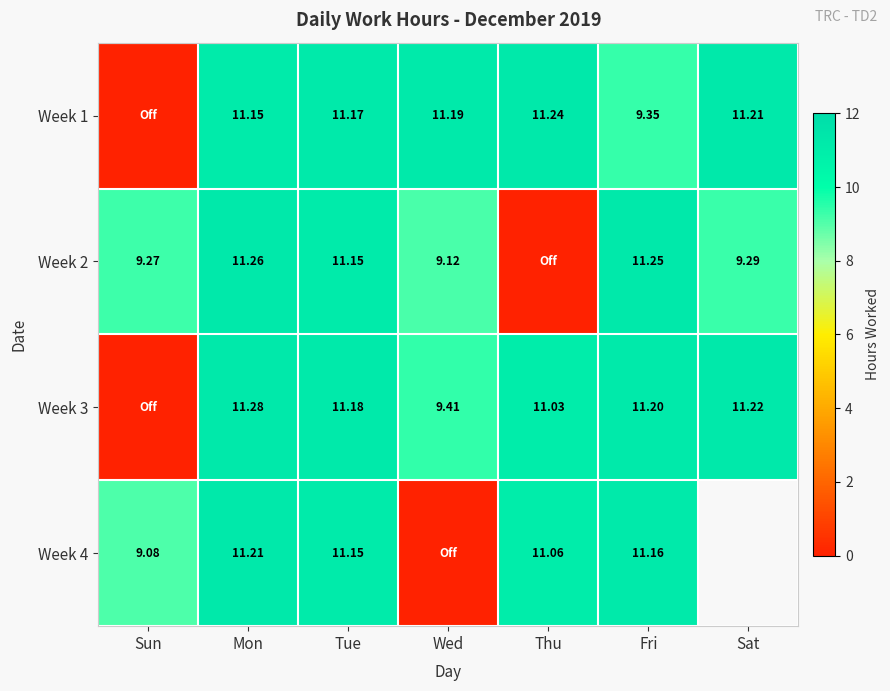

Is the value of Week 3 at Sat greater than the value of Week 4 at Thu?

Yes